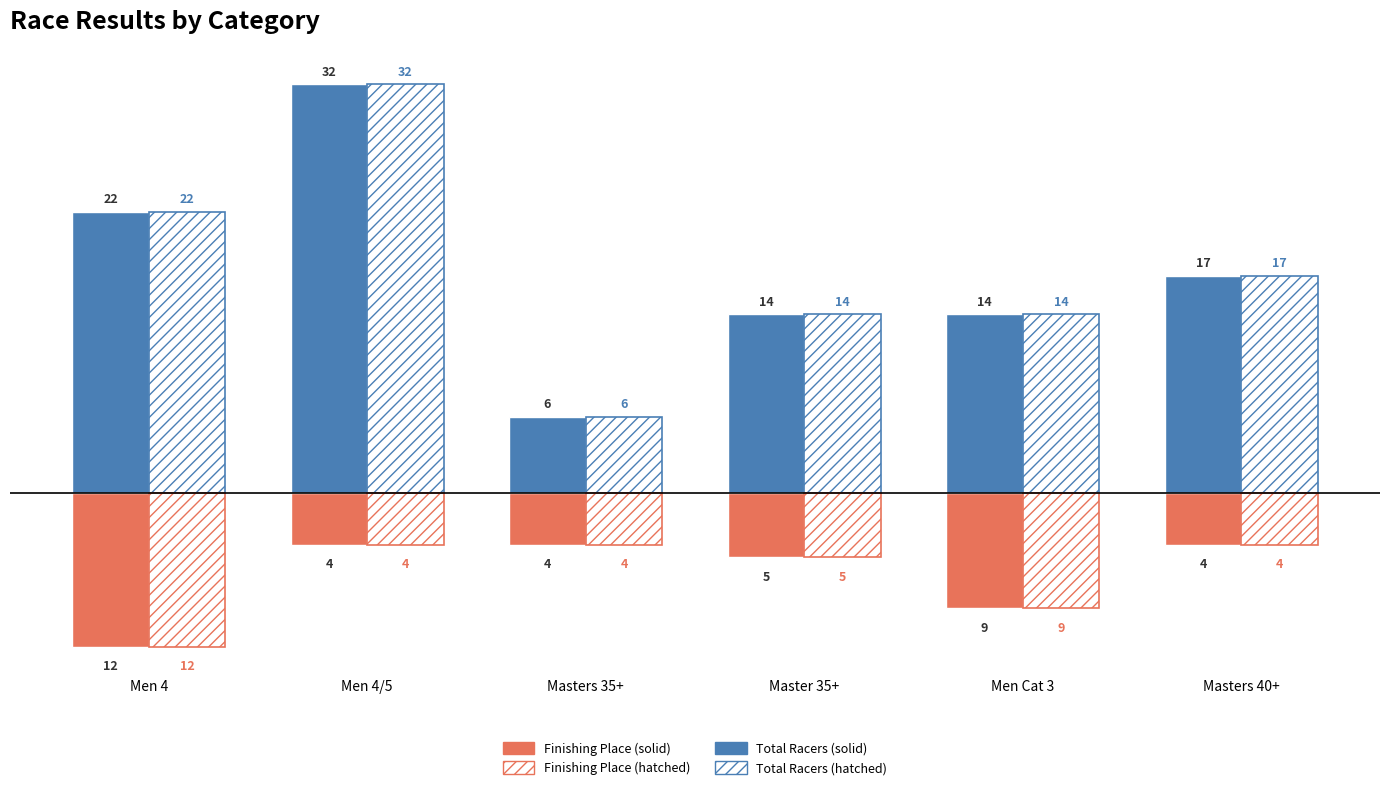

Does the chart contain any negative values?

Yes